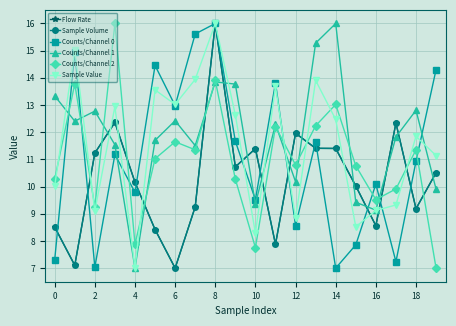

What is the smallest value displayed?

7.0